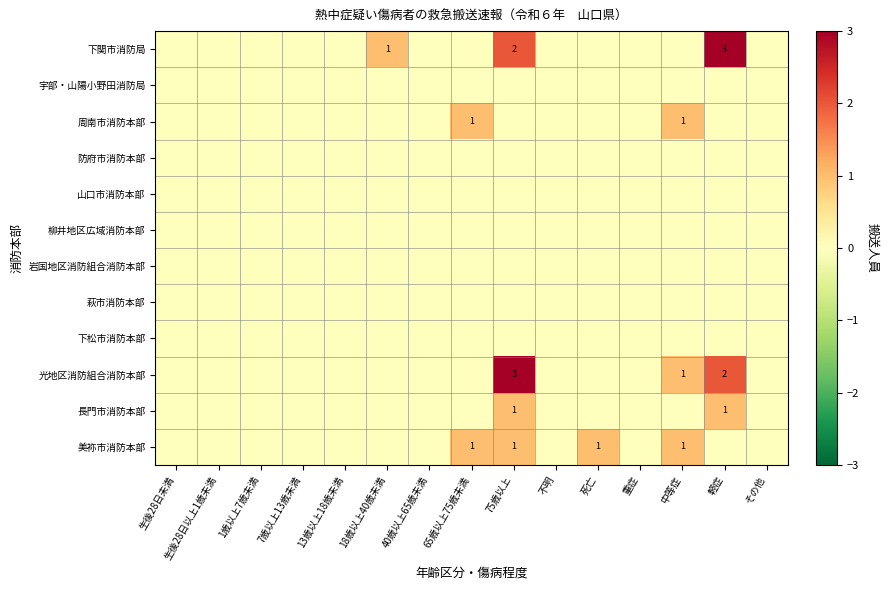

The 光地区消防組合消防本部 series shows 1 at 中等症. True or false?

True